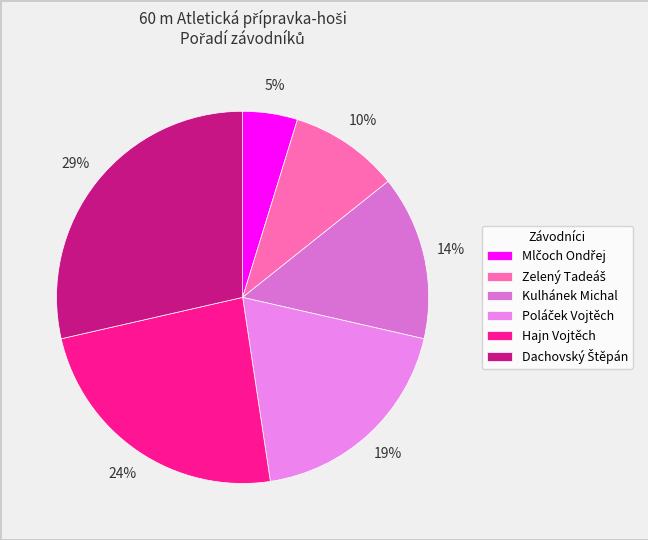

True or false: Kulhánek Michal accounts for 27% of the total.

False